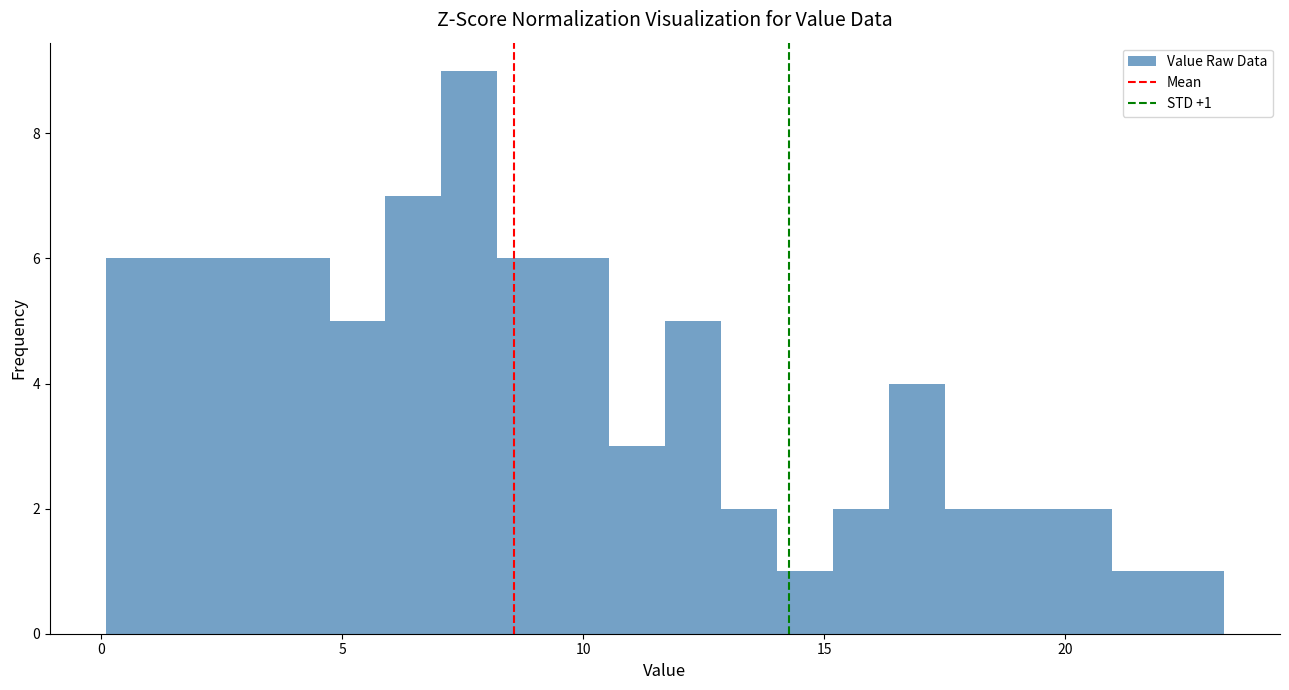

Around what value on the x-axis is the tallest bar? Give the approximate position of its centre, as read against the axis.

7.5